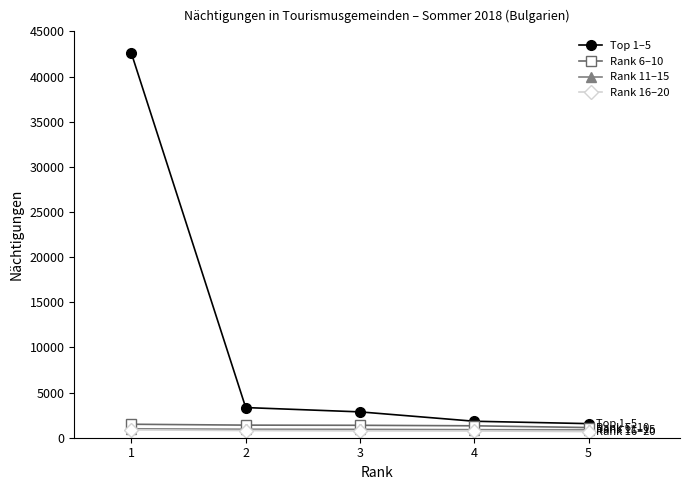

The value of Top 1–5 at 1 is 66734. True or false?

False